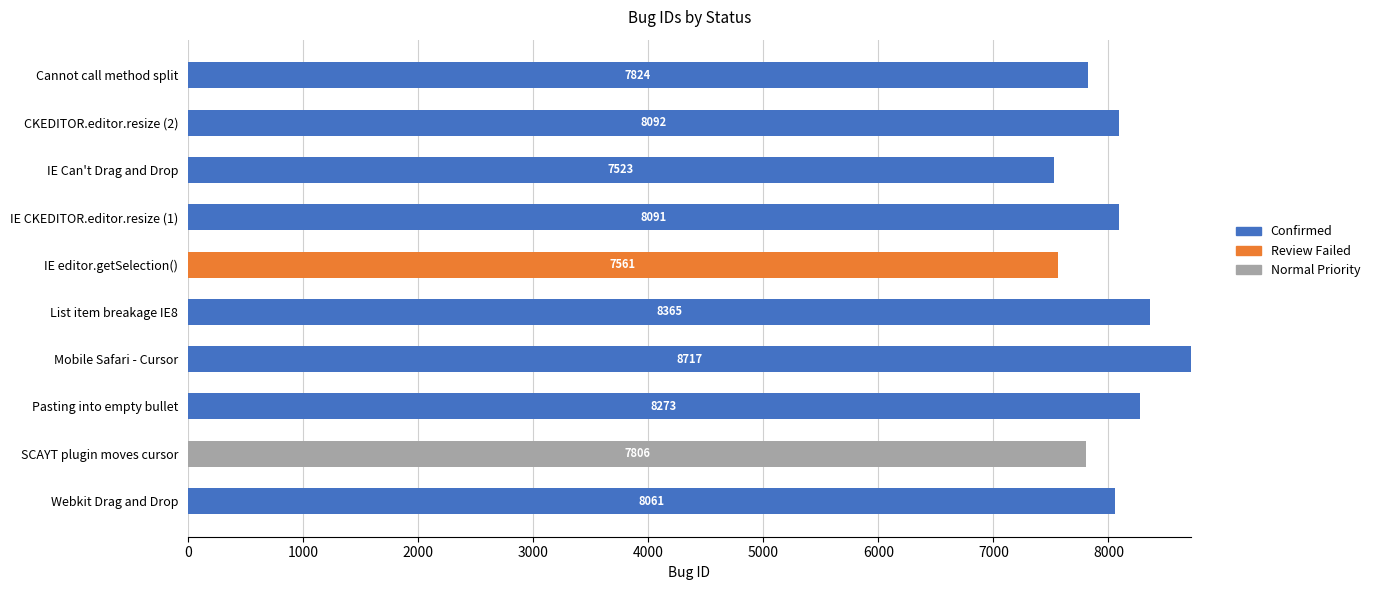

What is the sum of all Confirmed values?

64946